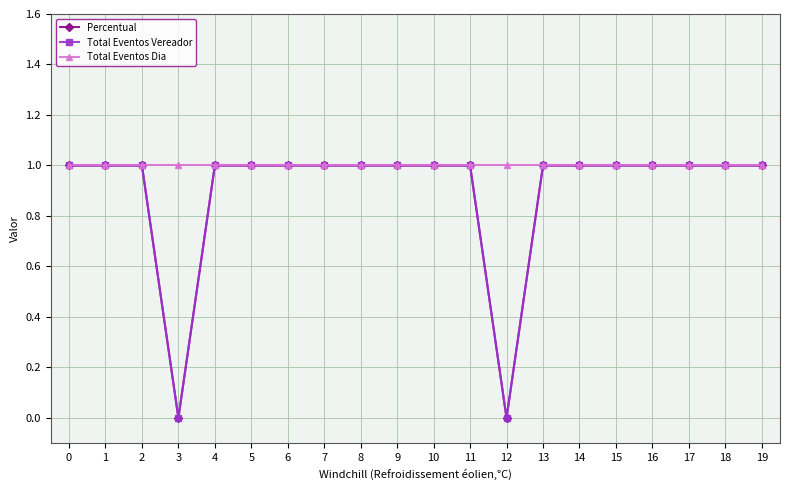

What is the difference between the maximum and minimum values in the Percentual series?

1